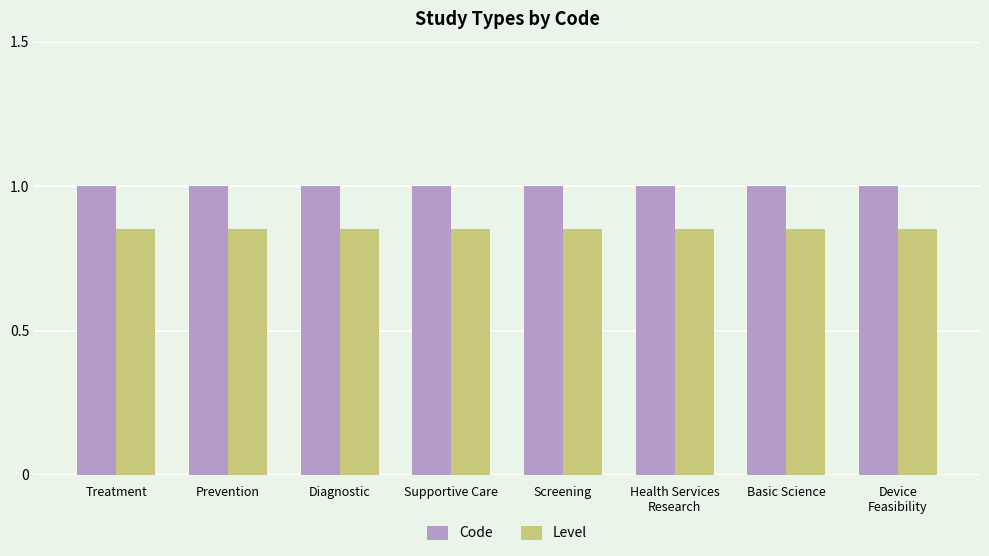

What is the sum of all Code values?

8.0